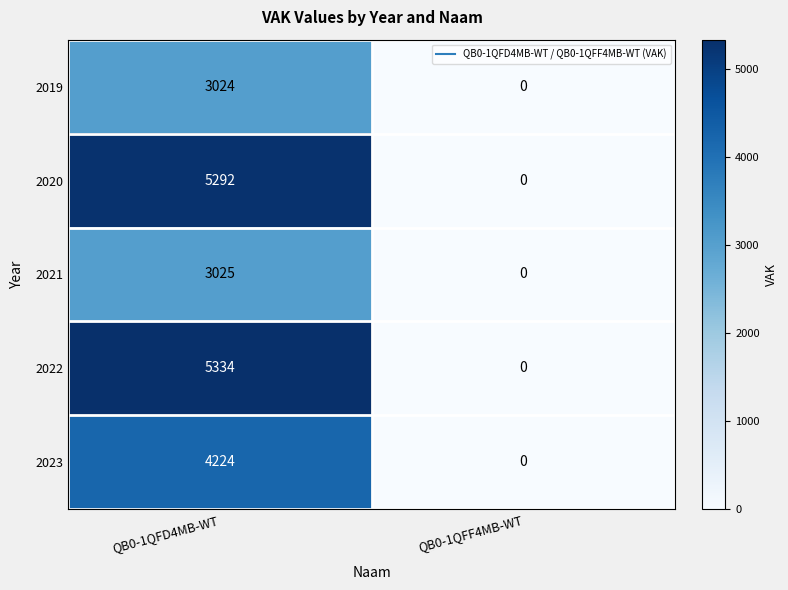

Which series has the largest range (max minus min)?

2022